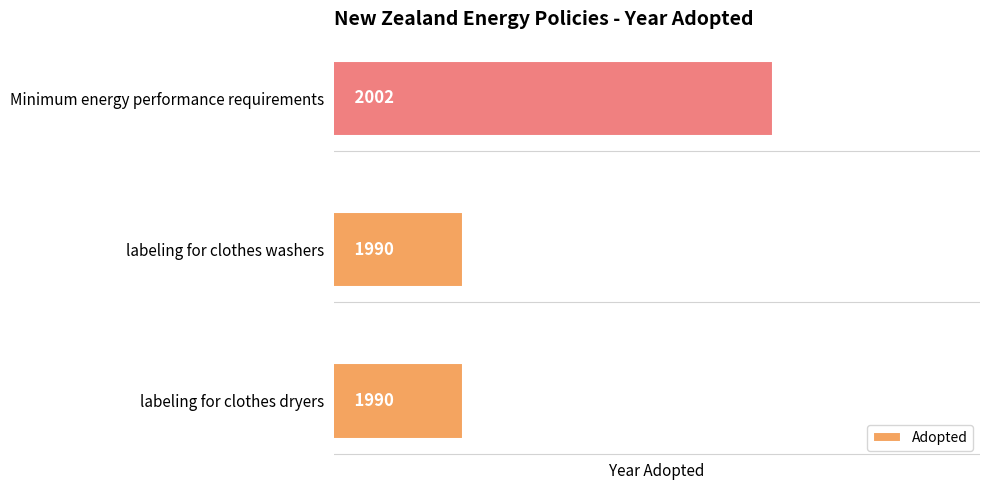

True or false: the data shows 2002 at Minimum energy performance requirements.

True